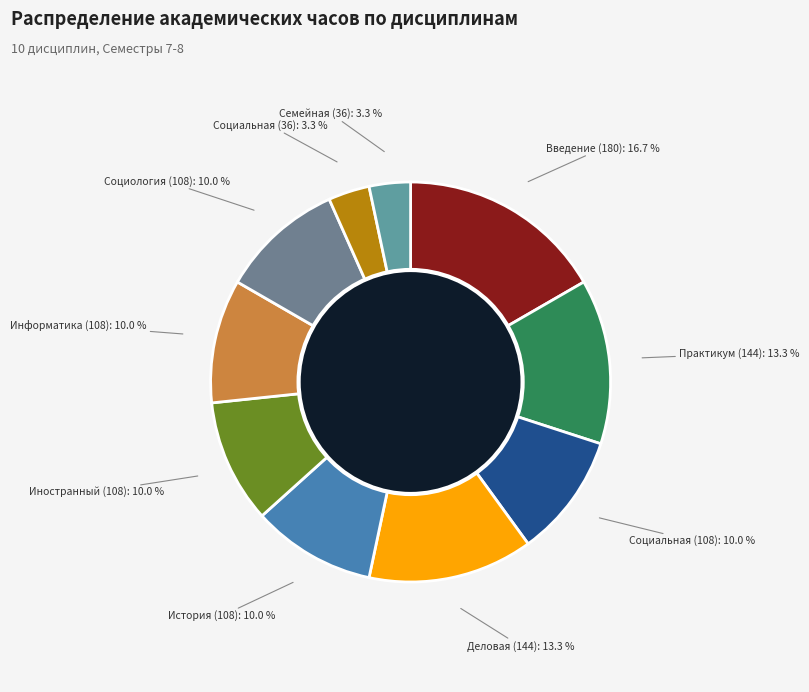

Between Социальная адаптация and Иностранный язык, which is larger?

Иностранный язык